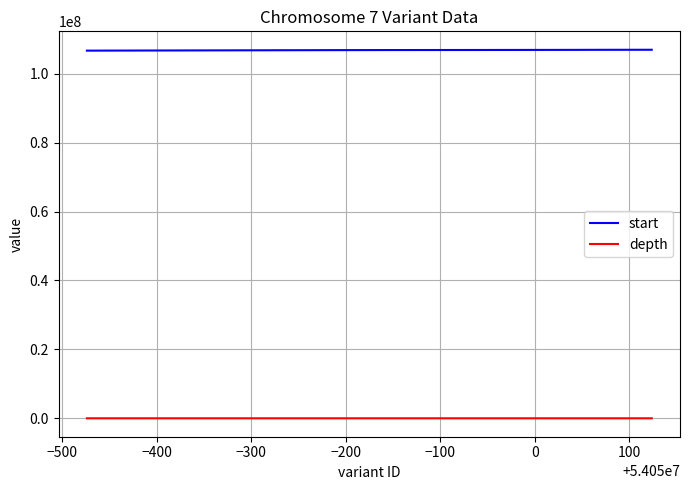

How many lines are shown in the chart?

2